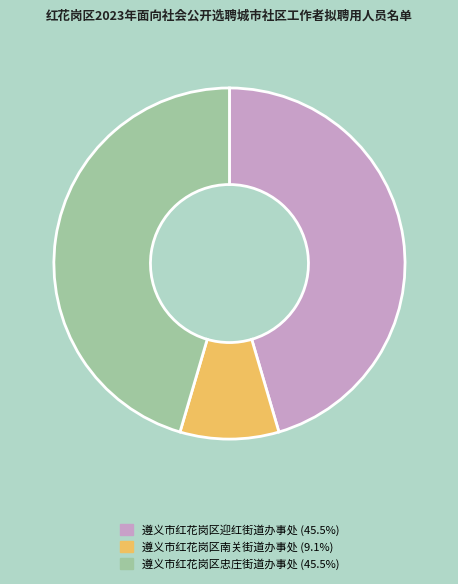

Does any single category account for the majority?

No